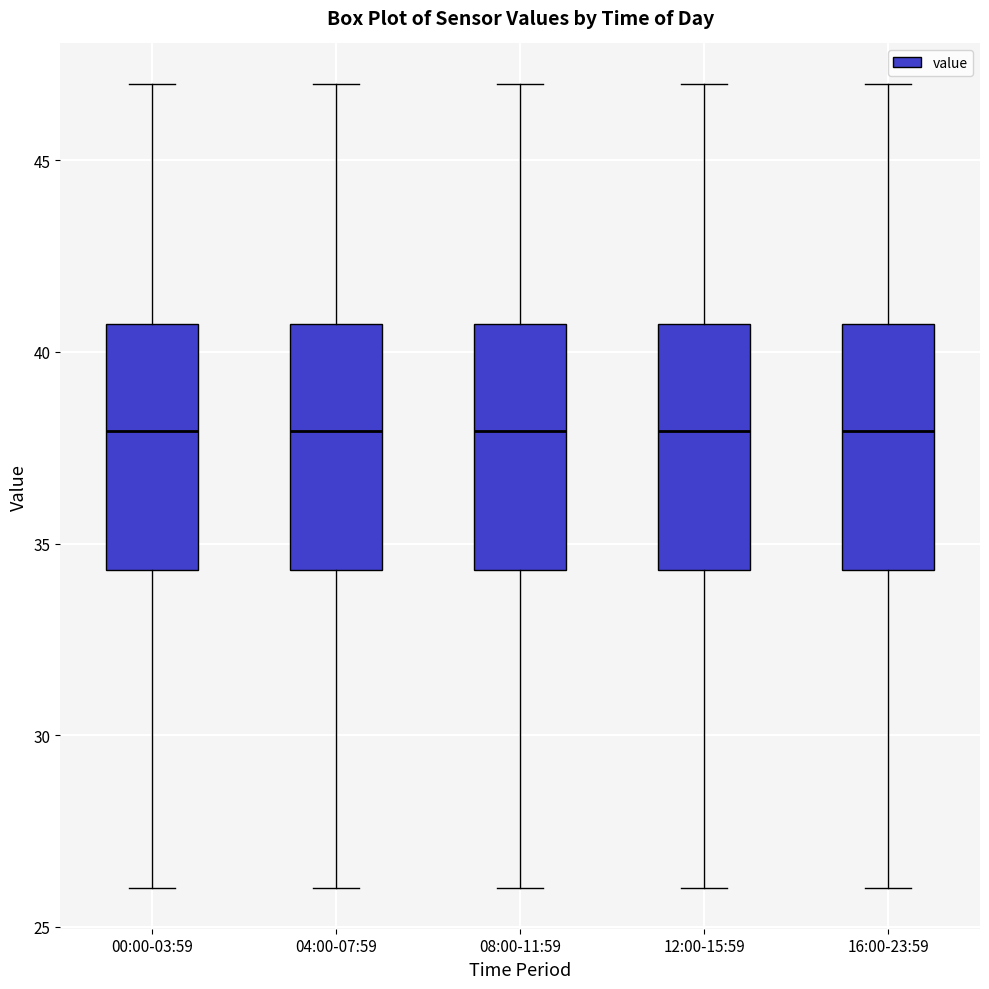

Reading left to right, read every box against the y-axis: the position of its median line, the range the box covers, and the ends of its whiskers. The values are not printed on the chart, so give them approximately, as read against the axis.

00:00-03:59: median 38.0, box 34.5 to 40.5, whiskers 26.0 to 47.0
04:00-07:59: median 38.0, box 34.5 to 40.5, whiskers 26.0 to 47.0
08:00-11:59: median 38.0, box 34.5 to 40.5, whiskers 26.0 to 47.0
12:00-15:59: median 38.0, box 34.5 to 40.5, whiskers 26.0 to 47.0
16:00-23:59: median 38.0, box 34.5 to 40.5, whiskers 26.0 to 47.0